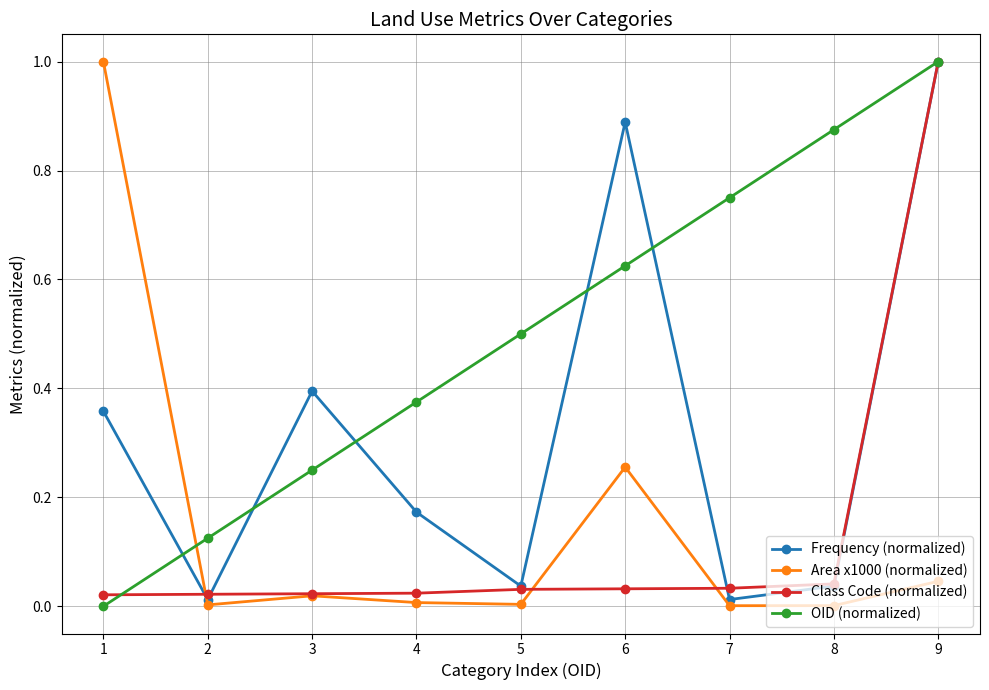

Which series changed the most between 4 and 6?

Frequency (normalized)